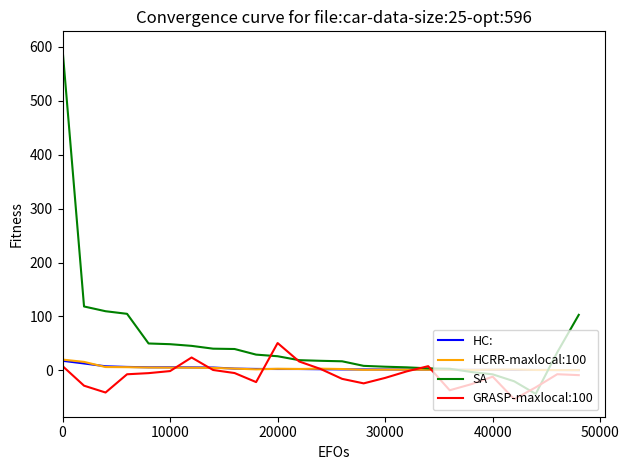

Which series has the largest total across all categories?

SA